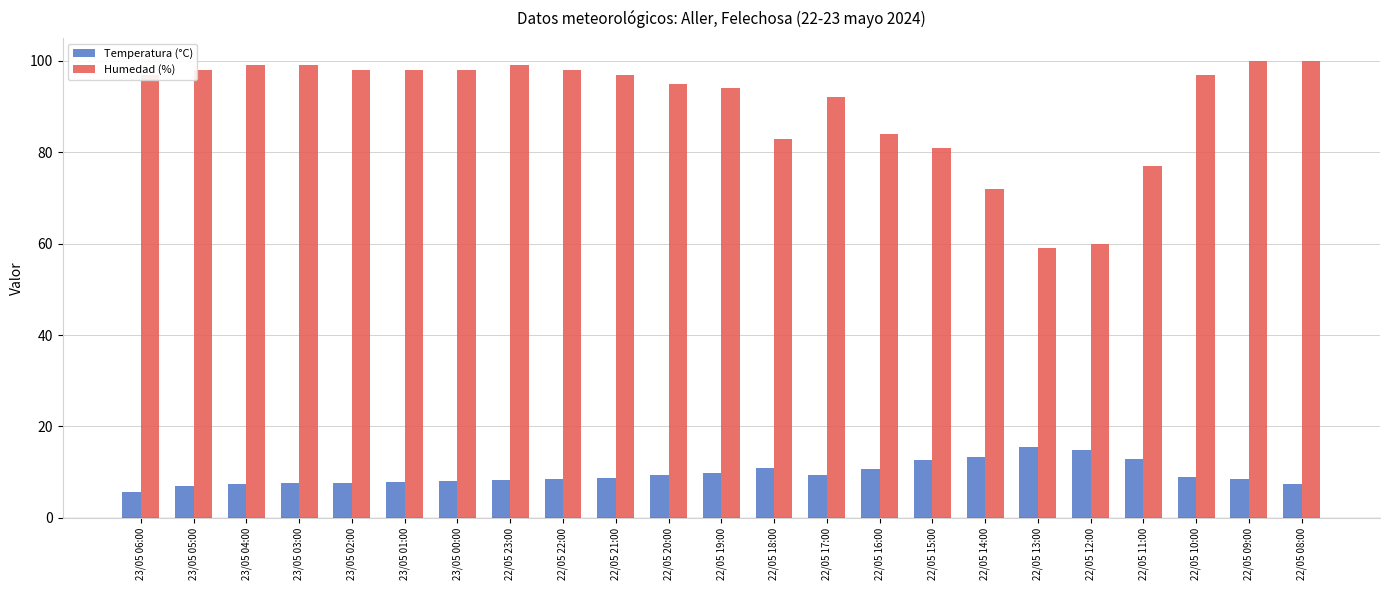

True or false: Temperatura (°C) has a value of 20.9 at 22/05 14:00.

False